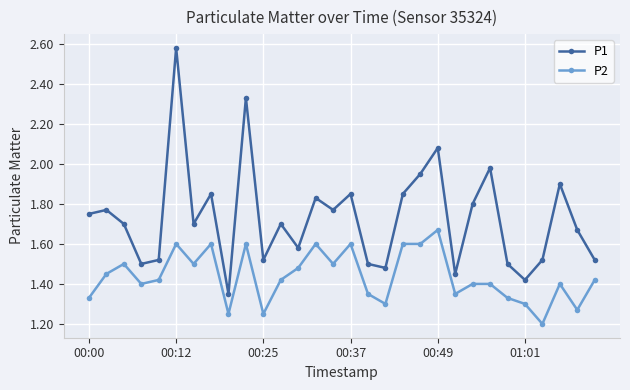

True or false: P2 and P1 cross at least once.

False